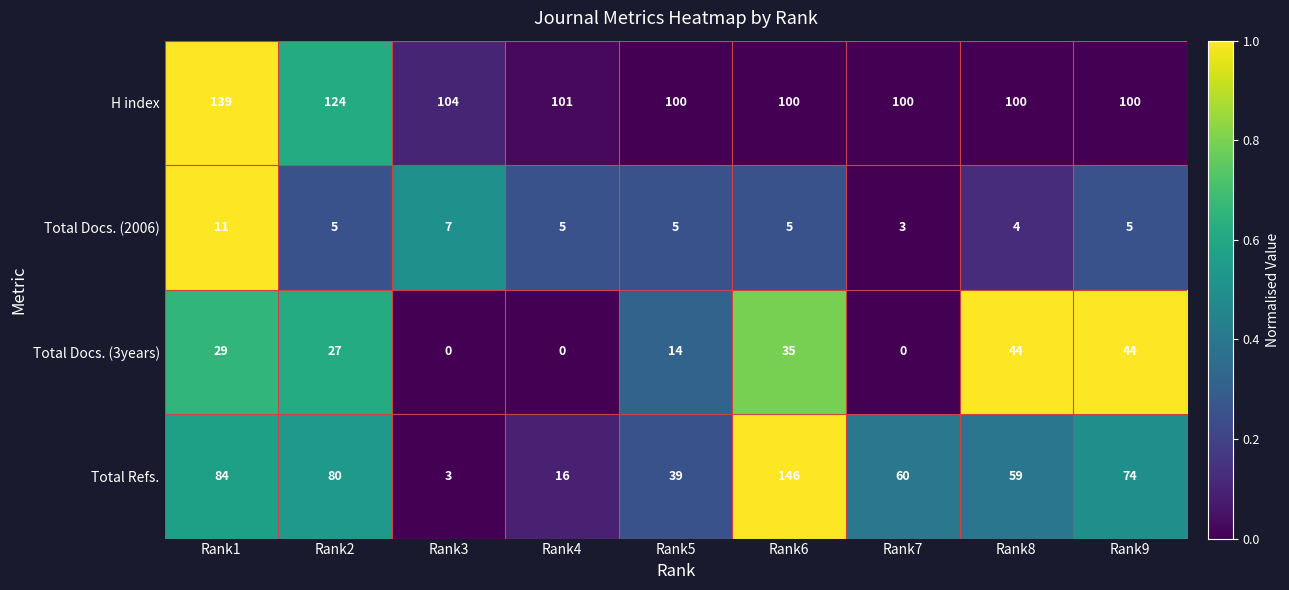

Which series has the largest range (max minus min)?

Total Refs.